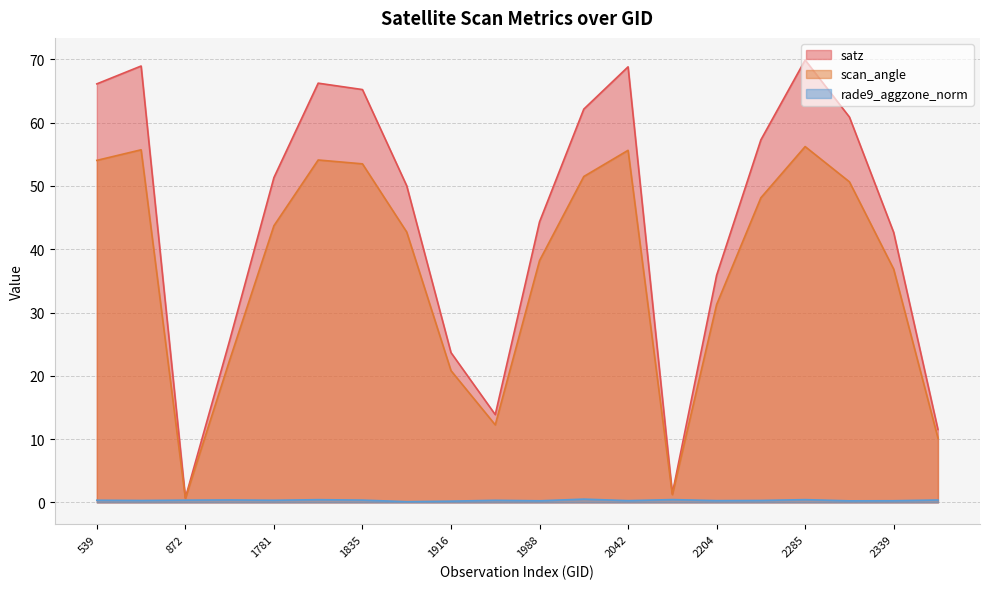

Reading left to right, what are all the values shown in this chart?

satz: 539=66.1	764=69.0	872=0.7	1745=25.6	1781=51.3	1817=66.2	1835=65.2	1880=50.0	1916=23.7	1943=13.9	1988=44.3	2024=62.1	2042=68.8	2168=1.4	2204=35.9	2240=57.3	2285=69.9	2303=60.9	2339=42.7	2366=11.5
scan_angle: 539=54.0	764=55.7	872=0.6	1745=22.5	1781=43.7	1817=54.1	1835=53.5	1880=42.7	1916=20.8	1943=12.2	1988=38.2	2024=51.5	2042=55.6	2168=1.2	2204=31.3	2240=48.1	2285=56.2	2303=50.7	2339=36.9	2366=10.2
rade9_aggzone_norm: 539=0.3	764=0.3	872=0.4	1745=0.4	1781=0.3	1817=0.4	1835=0.4	1880=0.1	1916=0.2	1943=0.3	1988=0.2	2024=0.5	2042=0.3	2168=0.4	2204=0.3	2240=0.3	2285=0.4	2303=0.2	2339=0.3	2366=0.4